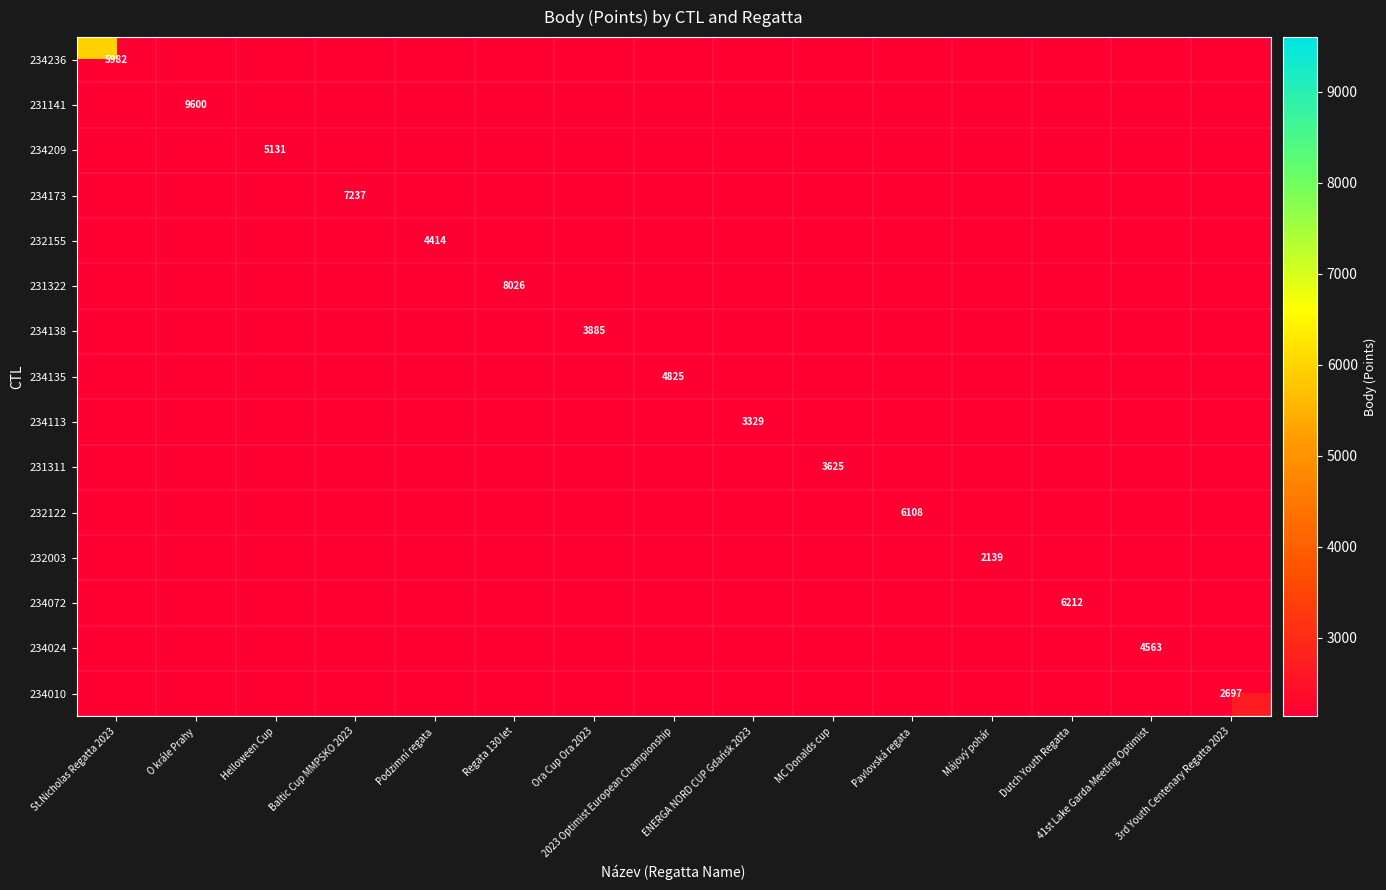

Which label corresponds to the smallest value in the chart?

Májový pohár